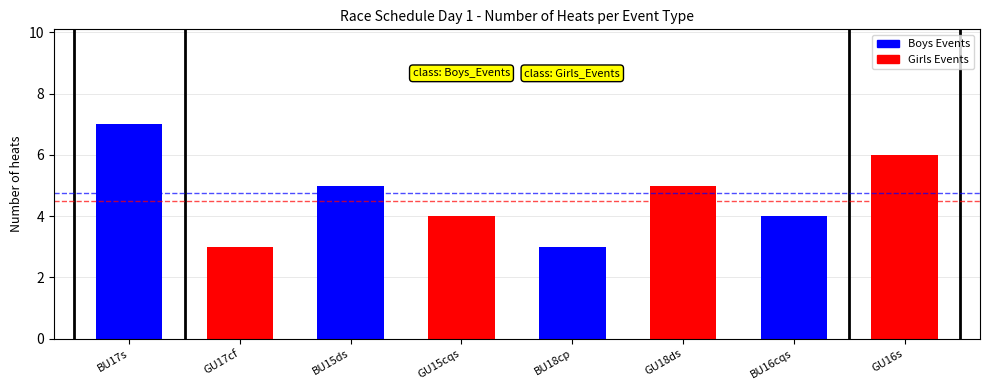

Which has a higher value, Boys U18 coxless pair or Boys U17 single?

Boys U17 single